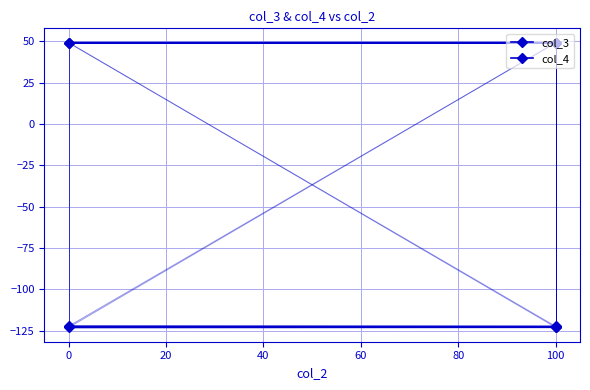

How many data points does each series have?

5